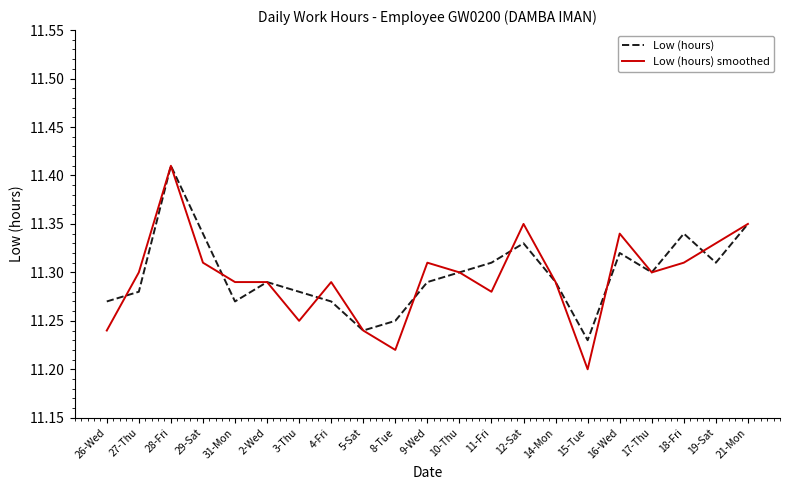

True or false: Low (hours) has a value of 11.3 at 12-Sat.

True